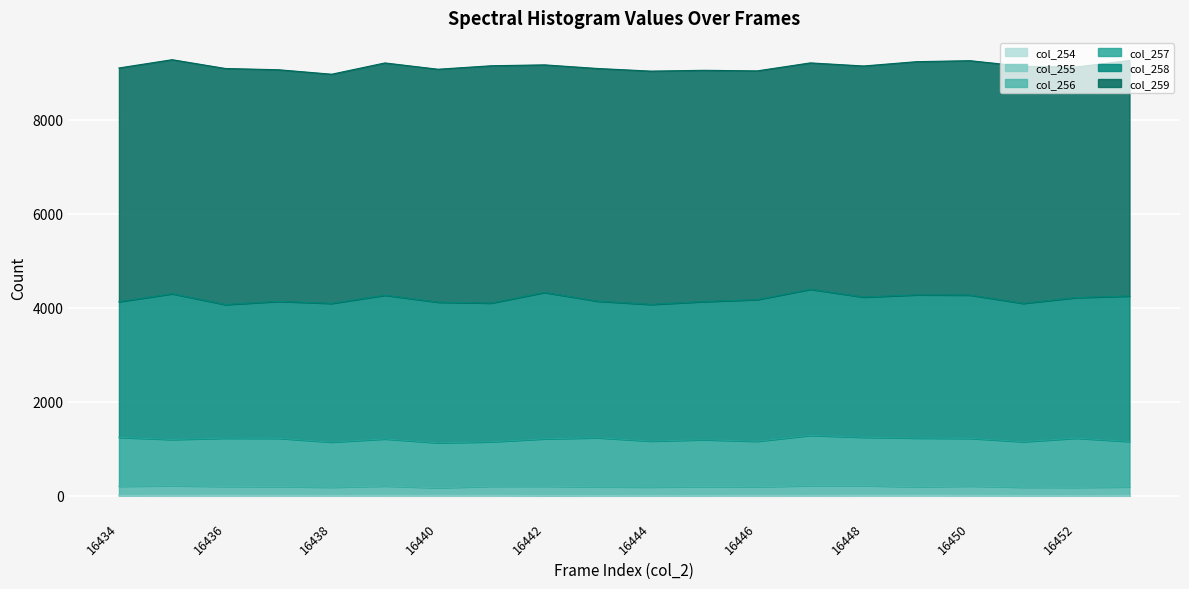

Rank the series by their maximum value, from lowest to highest.

col_254, col_255, col_256, col_257, col_258, col_259